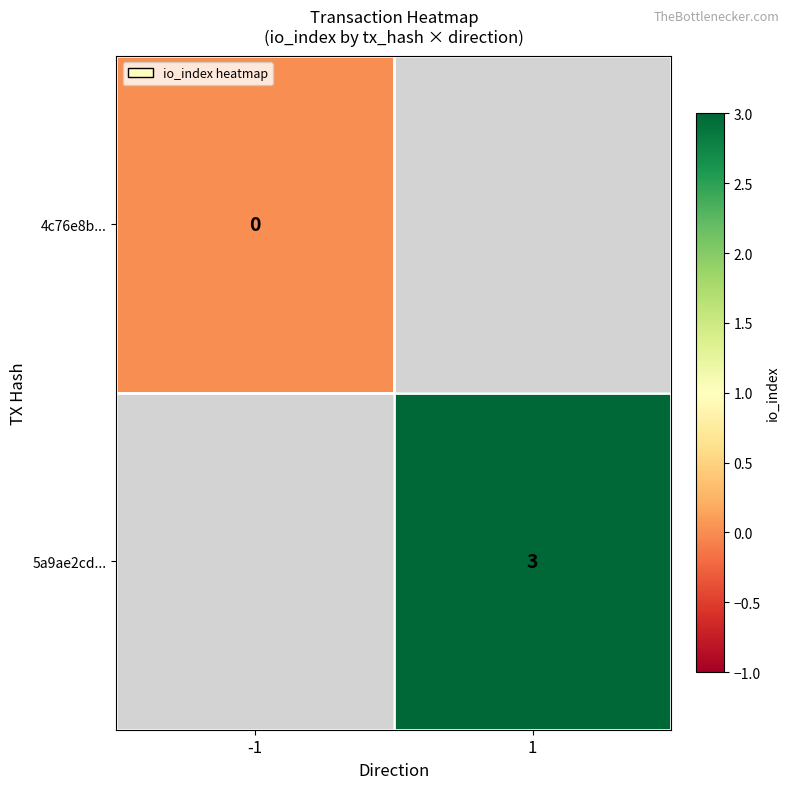

Where is 4c76e8b... nearest to the value 0?

-1